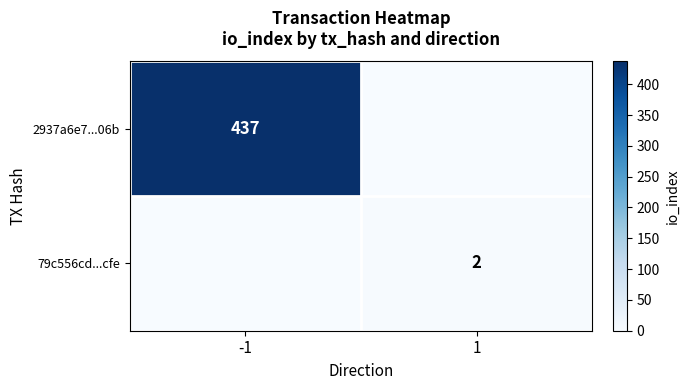

The 79c556cd...cfe series shows 2 at 1. True or false?

True